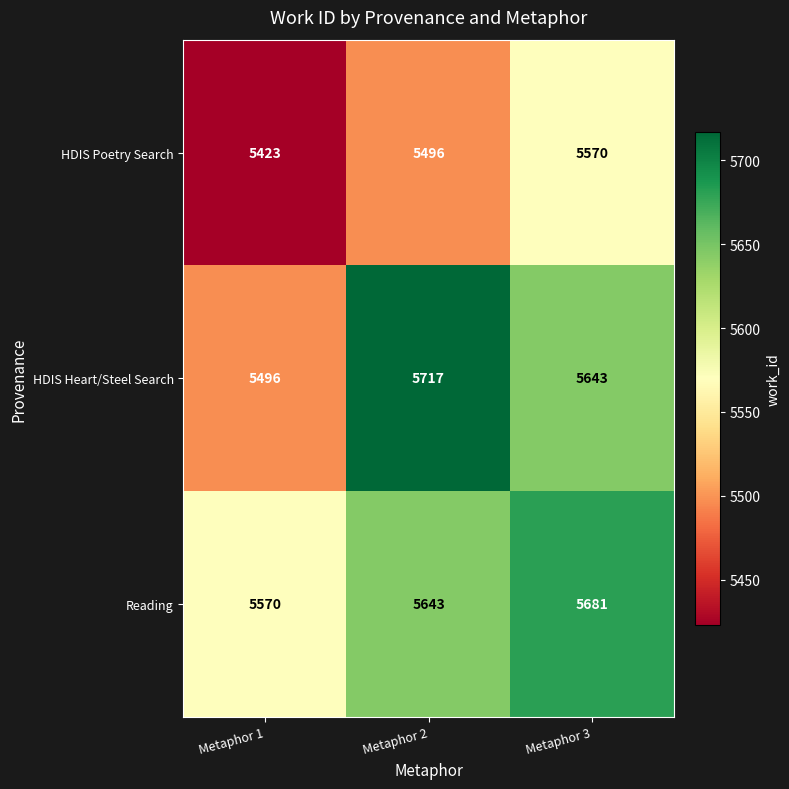

What value does the HDIS Poetry Search series have at Metaphor 2?

5496